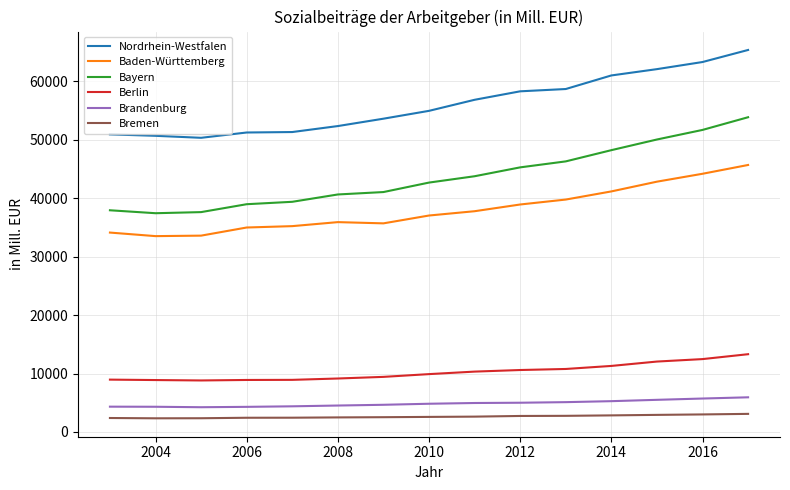

Which series has the largest range (max minus min)?

Bayern